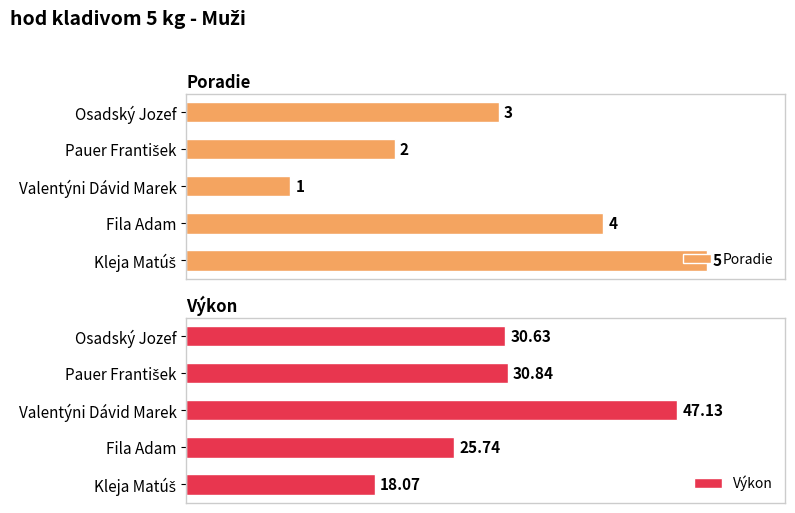

At which label is Poradie closest to 3?

Osadský Jozef